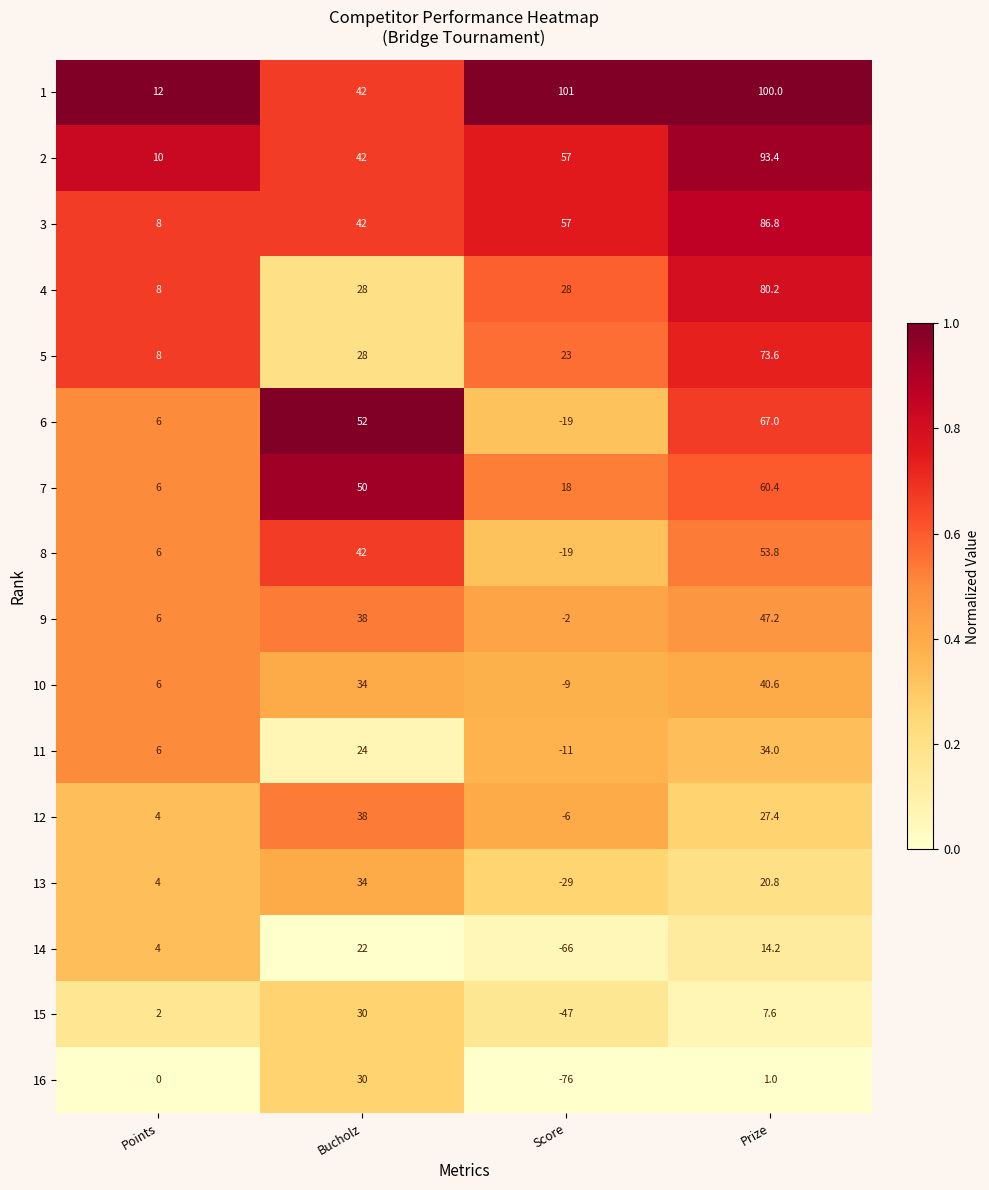

What is the maximum value shown in the chart?

101.0